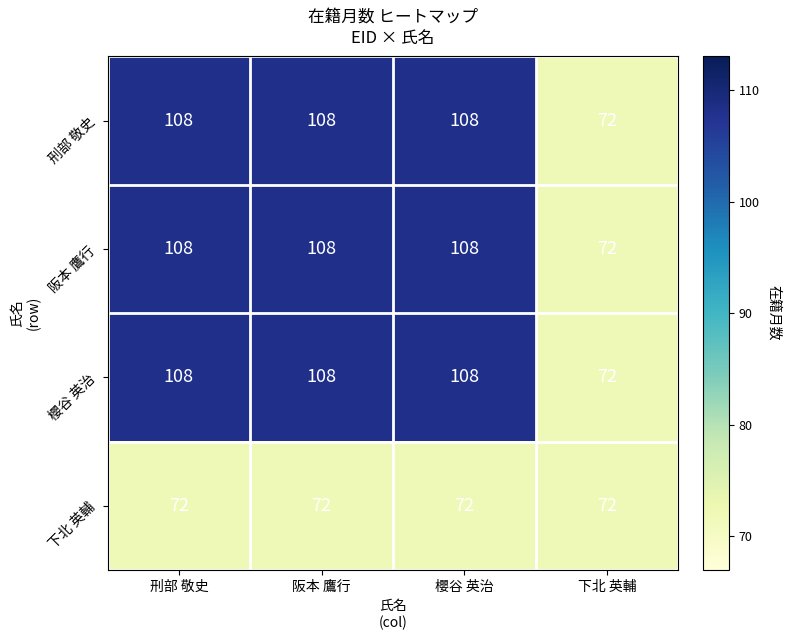

What is the maximum value shown in the chart?

108